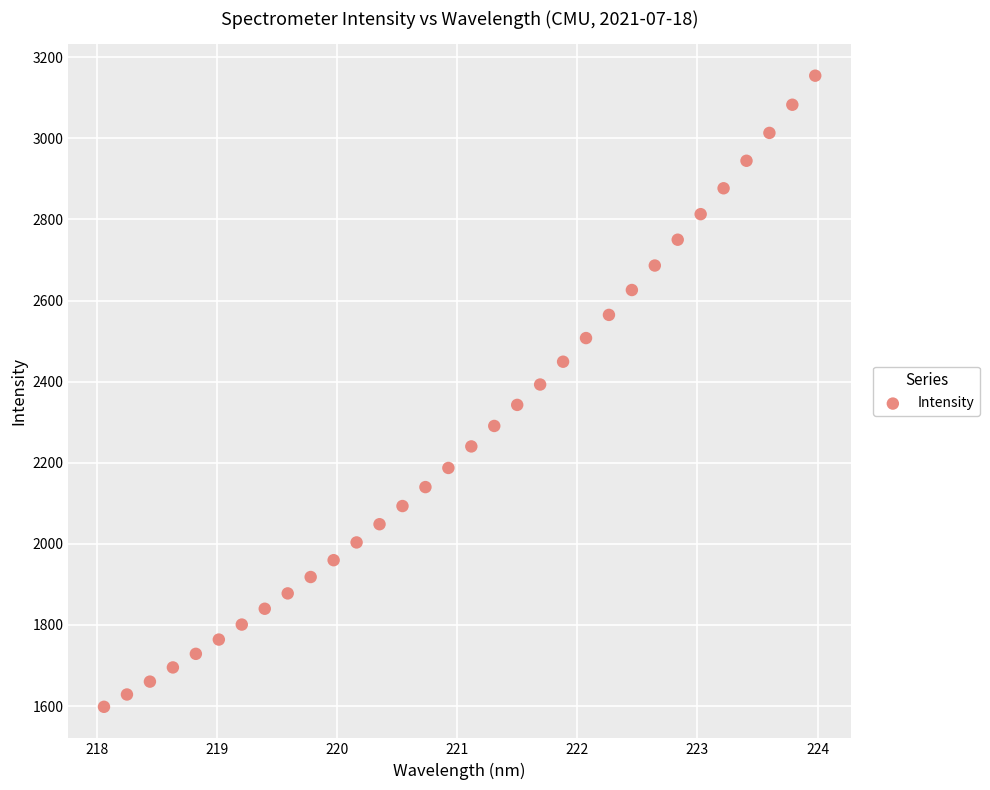

What is the range of Y values (max minus min)?

1556.4